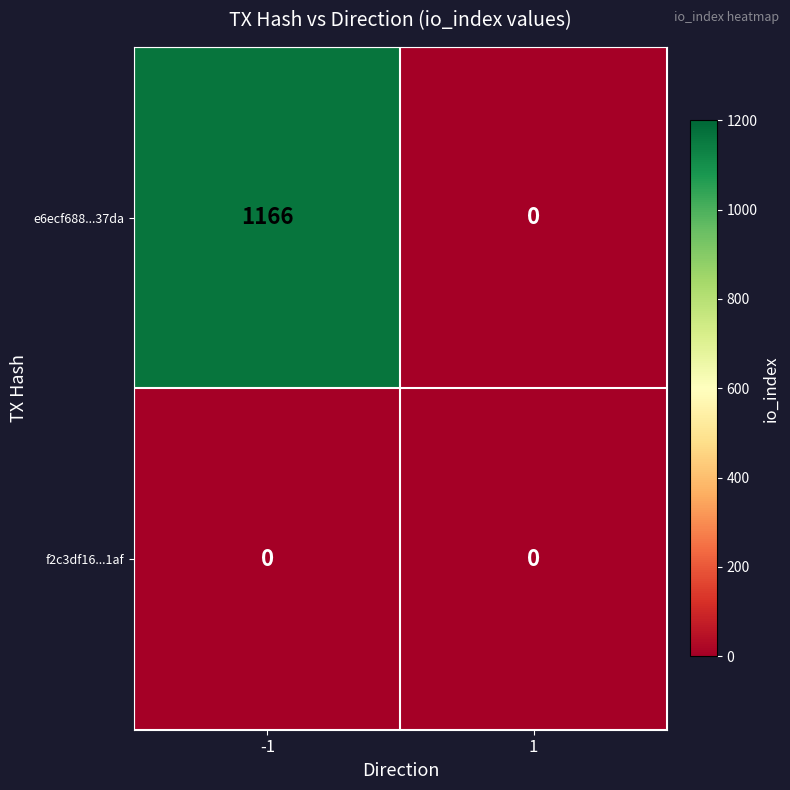

Between -1 and 1, which series saw the biggest shift?

e6ecf688...37da